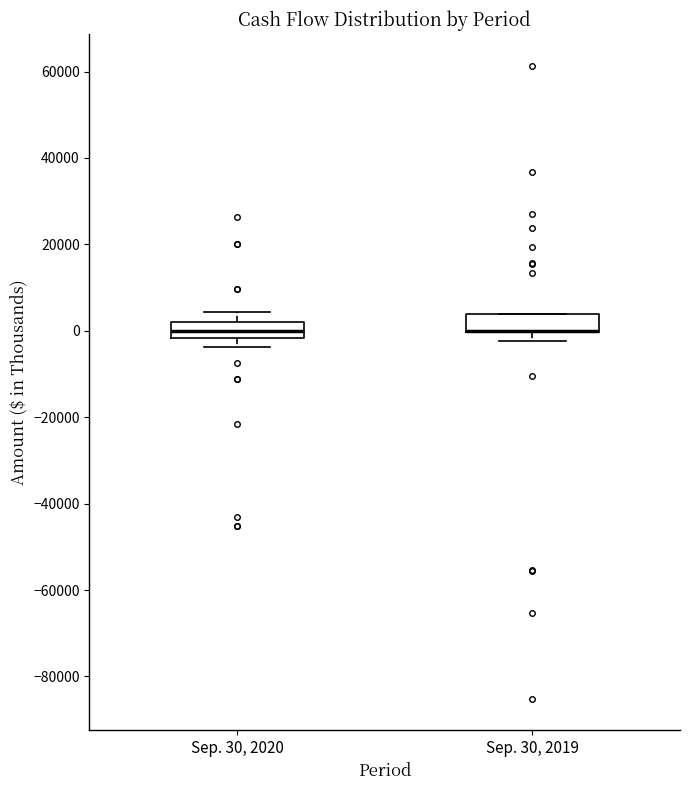

Reading left to right, read every box against the y-axis: the position of its median line, the range the box covers, and the ends of its whiskers. The values are not printed on the chart, so give them approximately, as read against the axis.

Sep. 30, 2020: median 0, box -2000 to 2000, whiskers -4000 to 4000
Sep. 30, 2019: median 0 (drawn on the box's lower edge), box 0 to 4000, whiskers -2000 to 4000